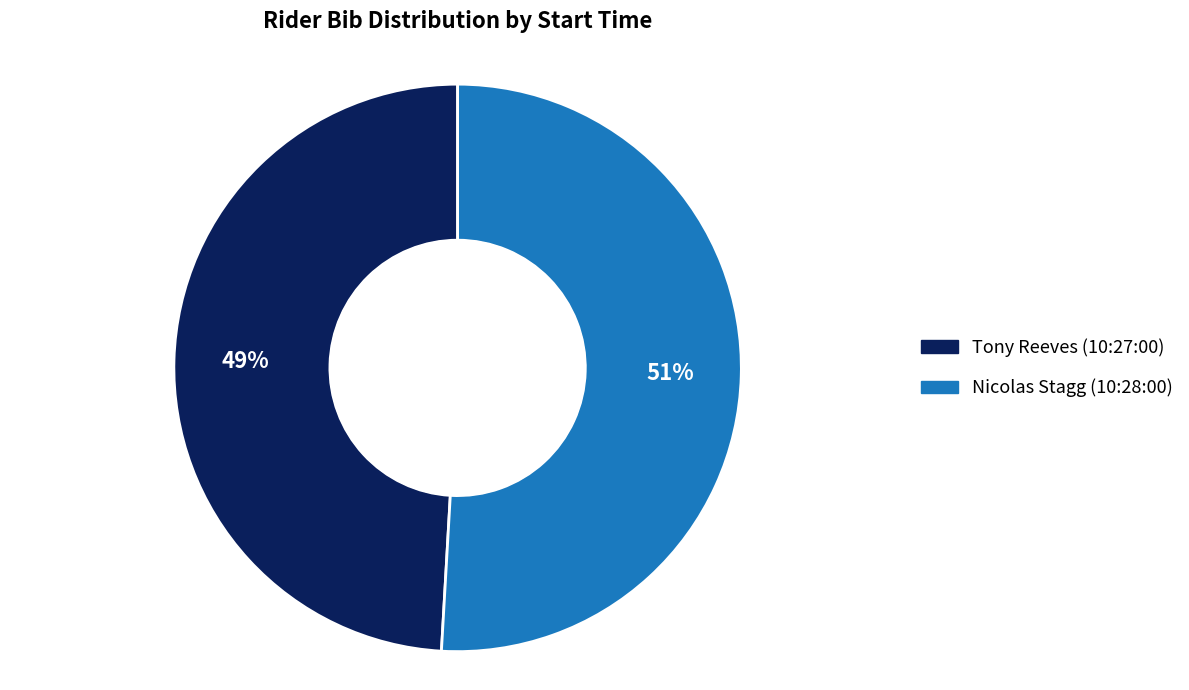

Is the sum of Nicolas Stagg (10:28:00) and Tony Reeves (10:27:00) greater than half?

Yes